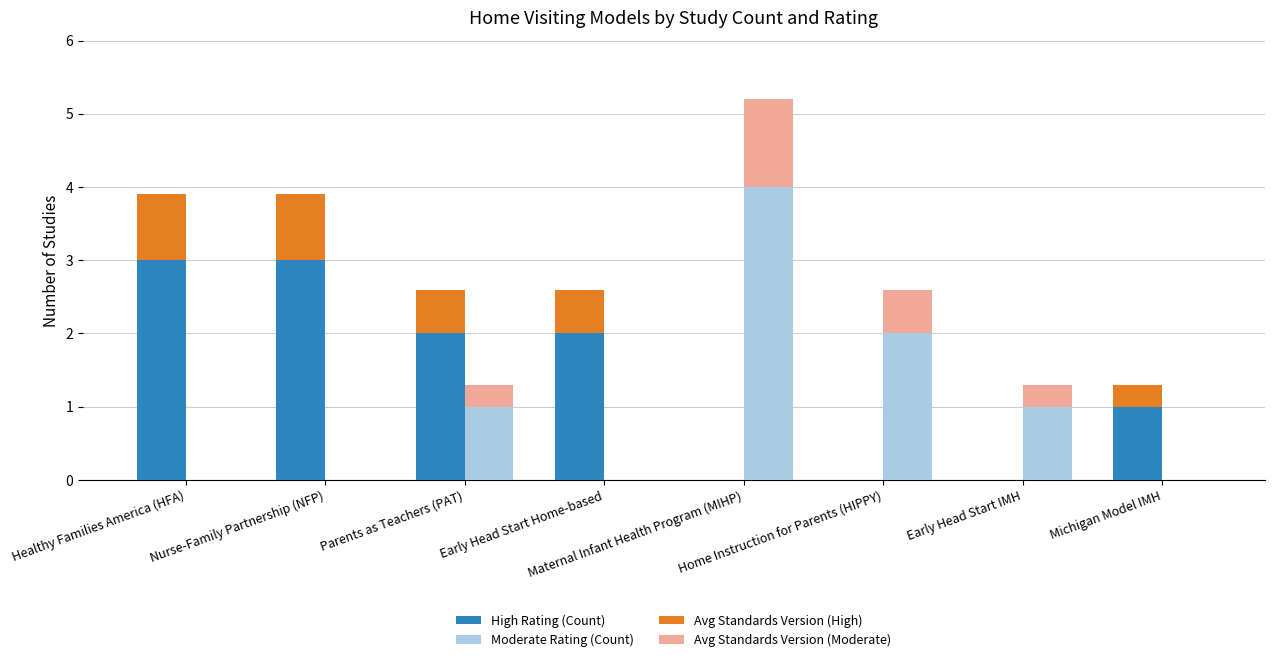

The value of Avg Standards Version (Moderate) at Michigan Model IMH is 0.4. True or false?

False